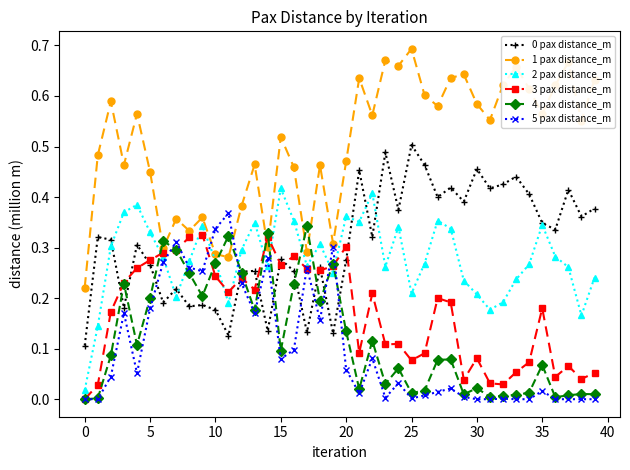

True or false: 5 pax distance_m has more than 0 points higher than both neighbors.

True